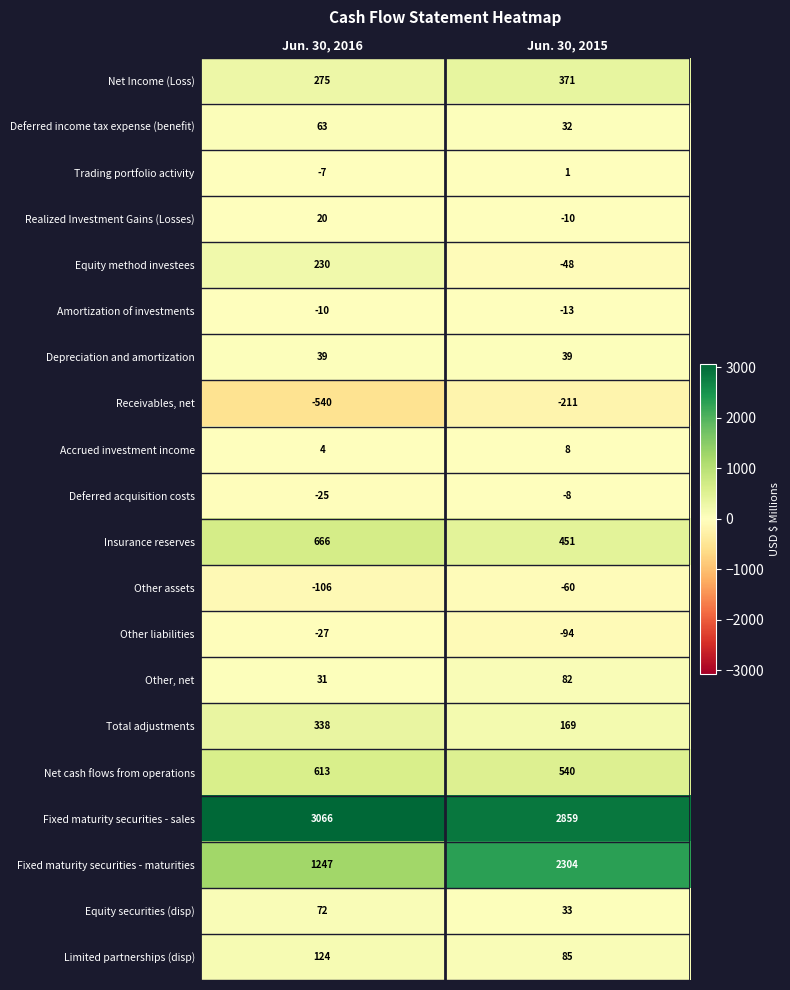

Which category has the highest value in the Amortization of investments series?

Jun. 30, 2016